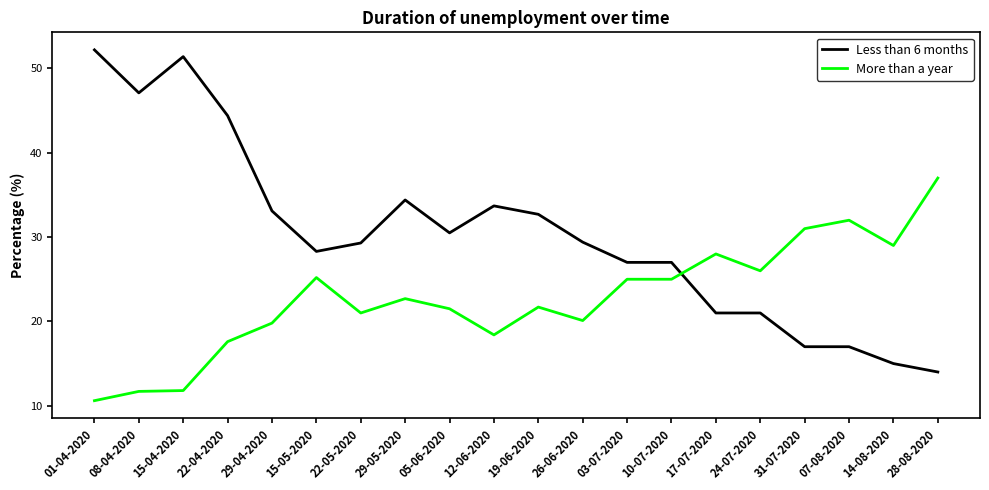

What is the total value across all series at 24-07-2020?

47.0